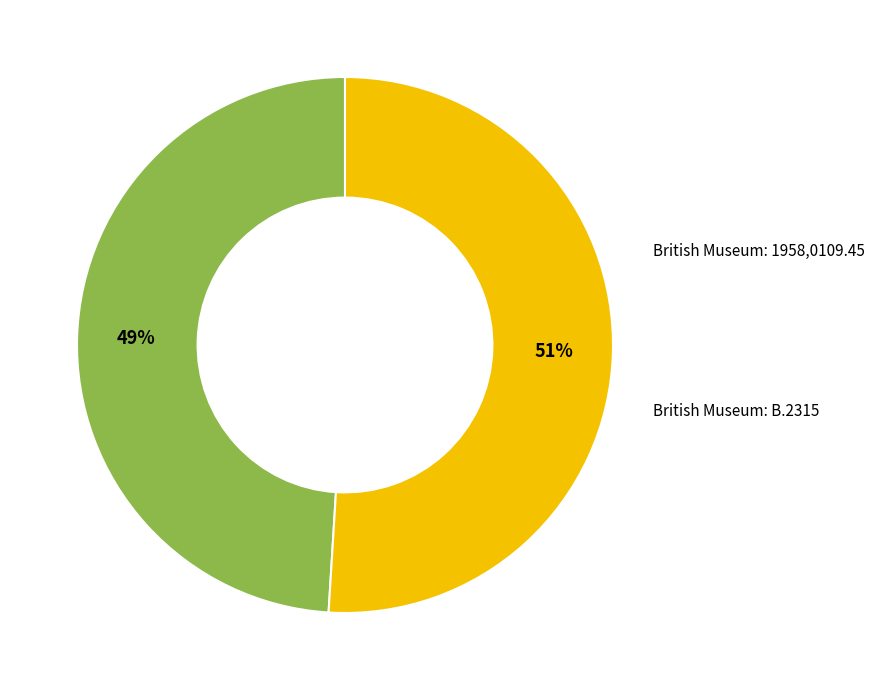

Is there any slice that represents more than half of the pie?

Yes